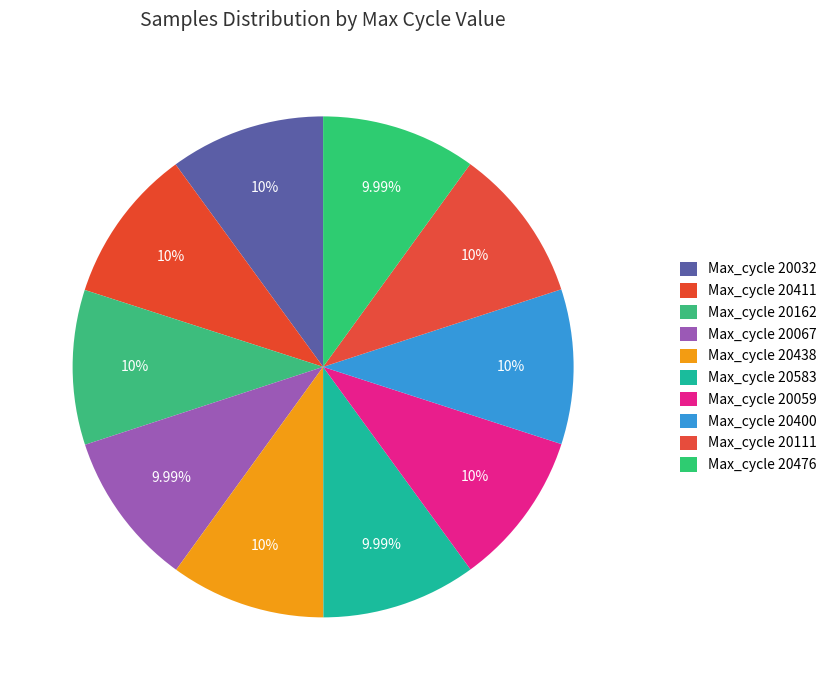

Count the number of slices in the pie.

10